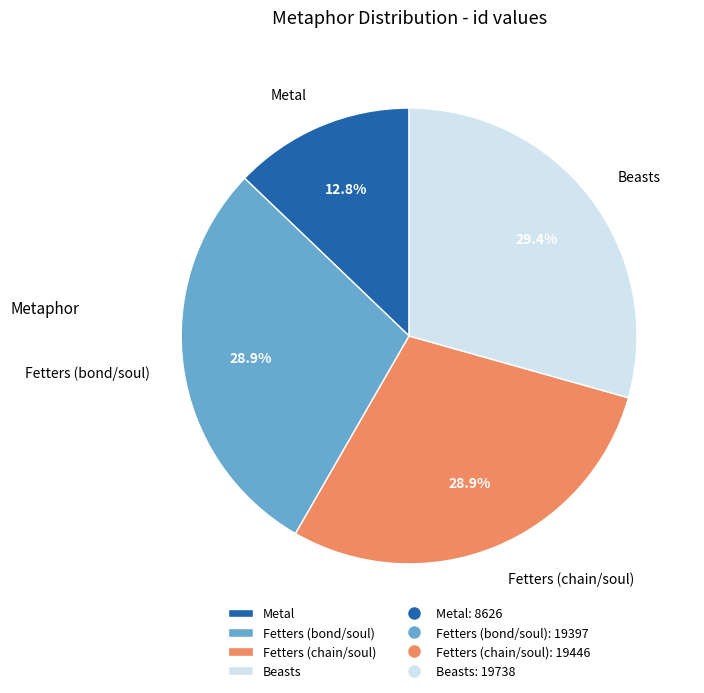

How many slices are in this pie chart?

4